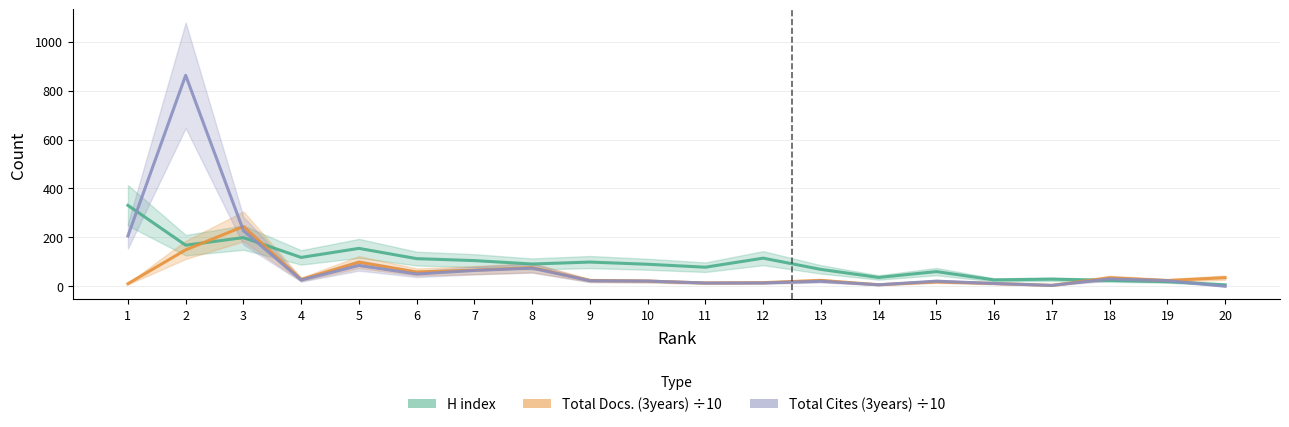

Which series has the largest range (max minus min)?

Total Cites (3years) ÷10